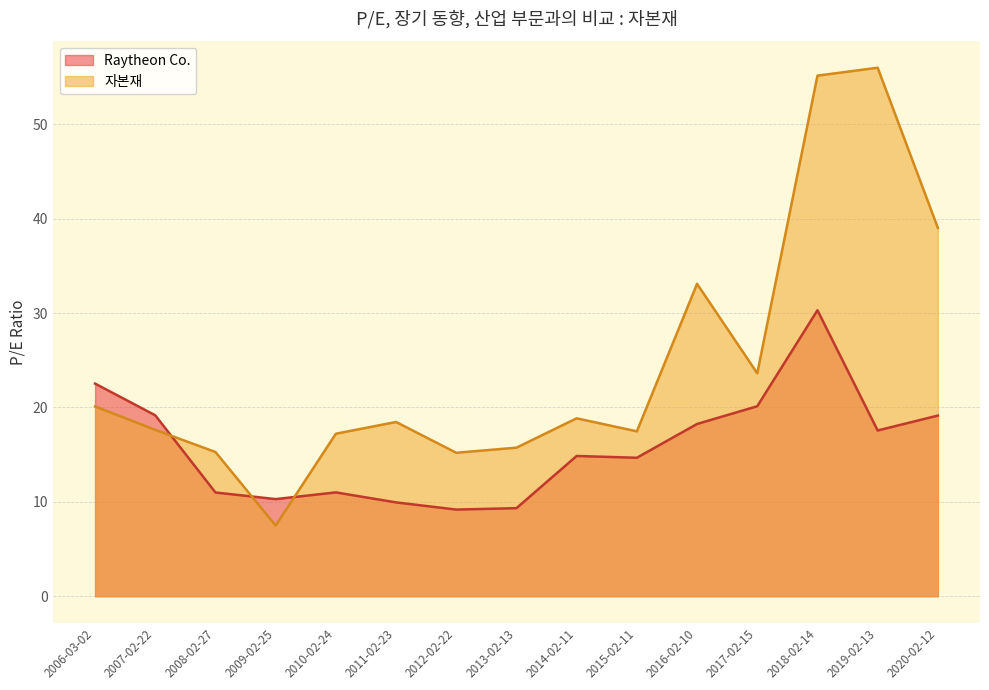

Between 2019-02-13 and 2010-02-24, which is larger?

2019-02-13